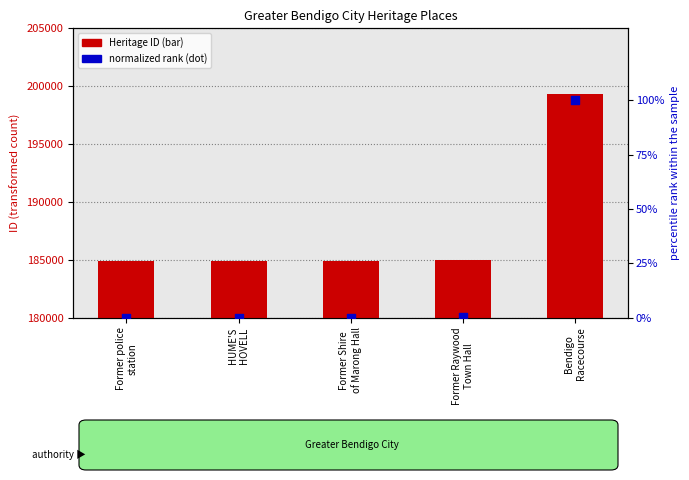

At which category is the sum across all series the highest?

Bendigo
Racecourse